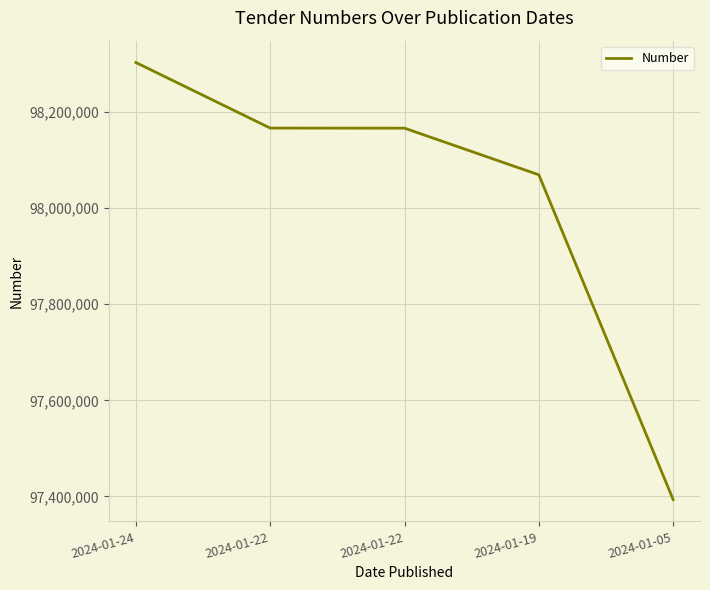

What is the value of the 5th point from the left?

97393358